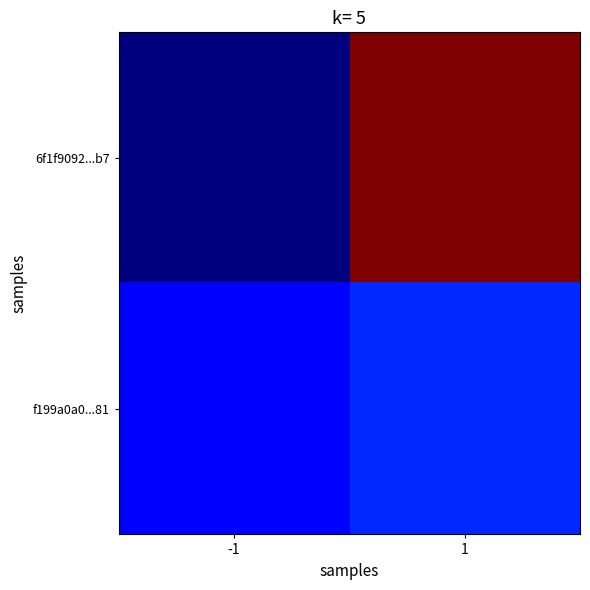

Reading right to left, transcribe all the data shown in this chart.

6f1f9092...b7: 1=17	-1=-1
f199a0a0...81: 1=2	-1=1